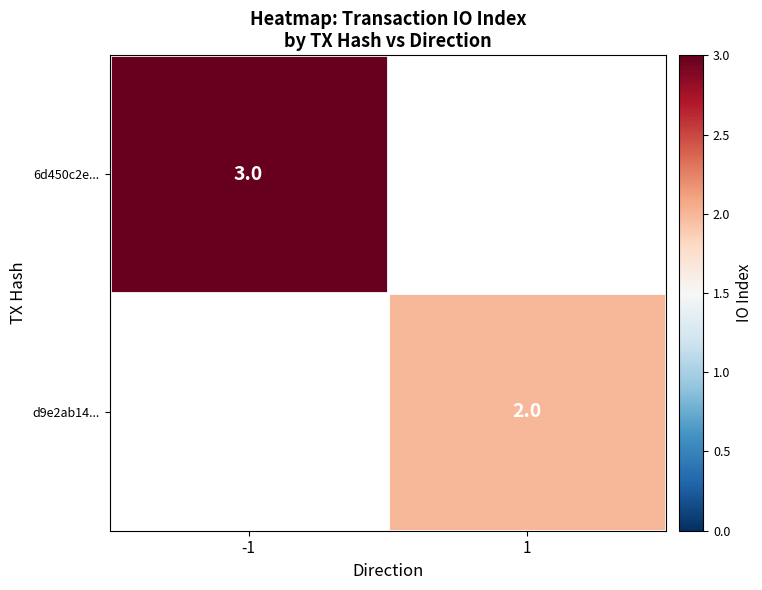

Which category has the highest value across all series?

-1